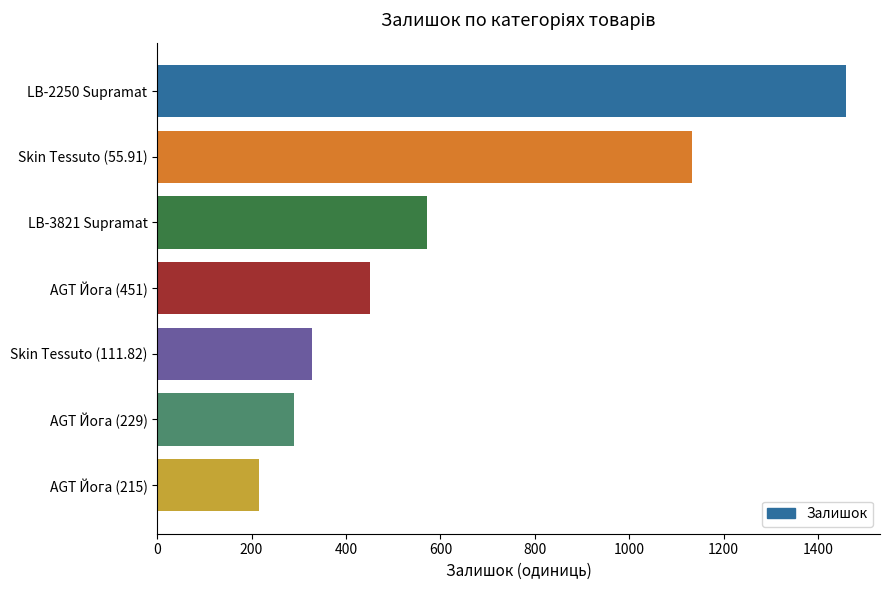

Reading top to bottom, list all the values displayed in this chart.

LB-2250 Supramat=1458	Skin Tessuto (55.91)=1133	LB-3821 Supramat=572	AGT Йога (451)=451	Skin Tessuto (111.82)=329	AGT Йога (229)=289	AGT Йога (215)=215